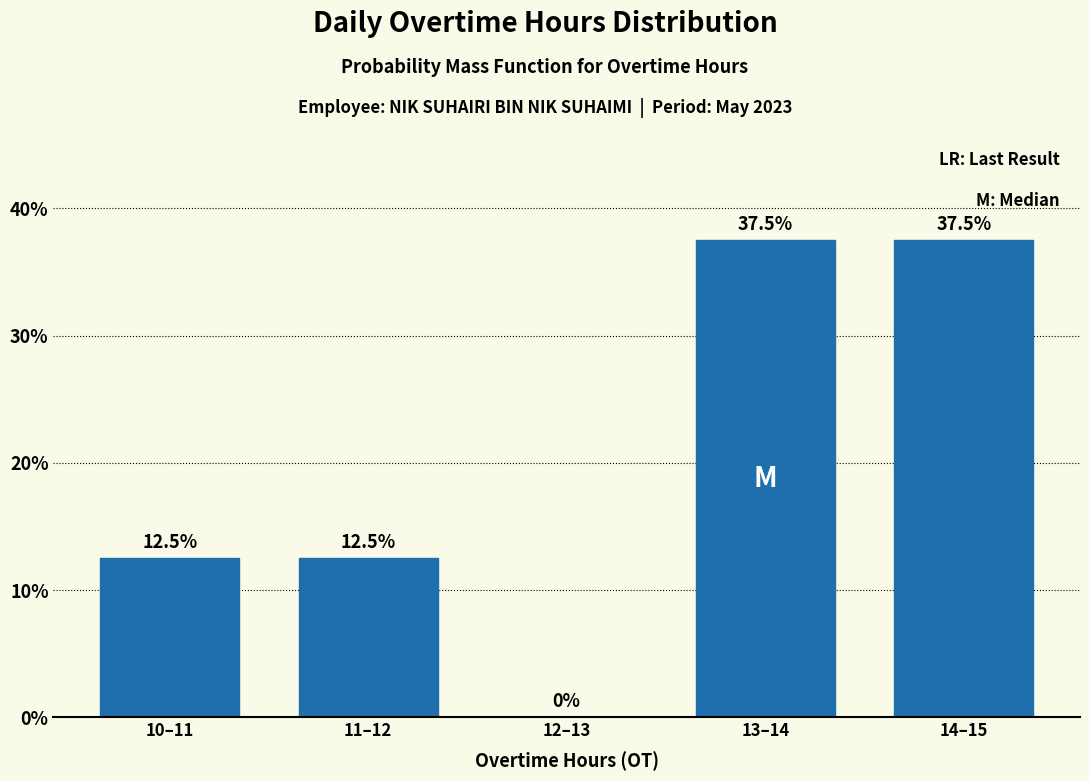

Reading left to right, list all the values displayed in this chart.

10–11=12.5	11–12=12.5	12–13=0.0	13–14=37.5	14–15=37.5